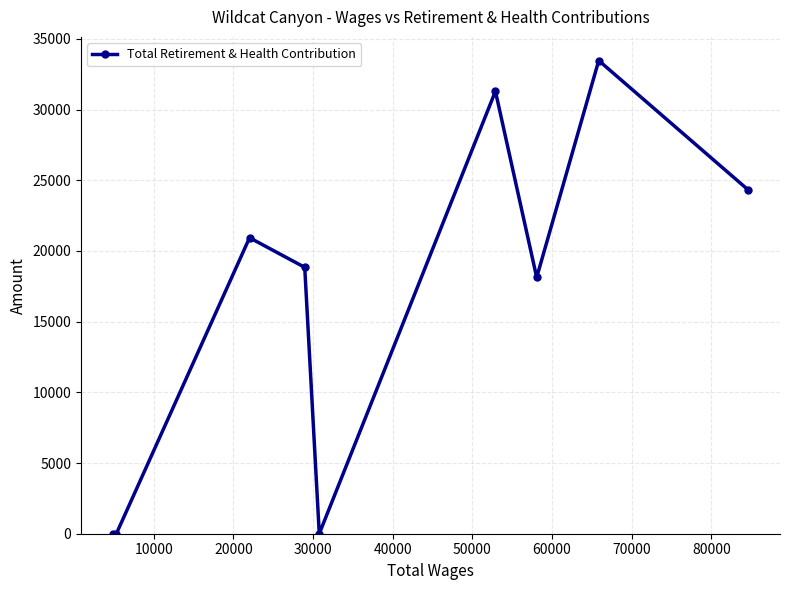

What is the maximum value shown in the chart?

33467